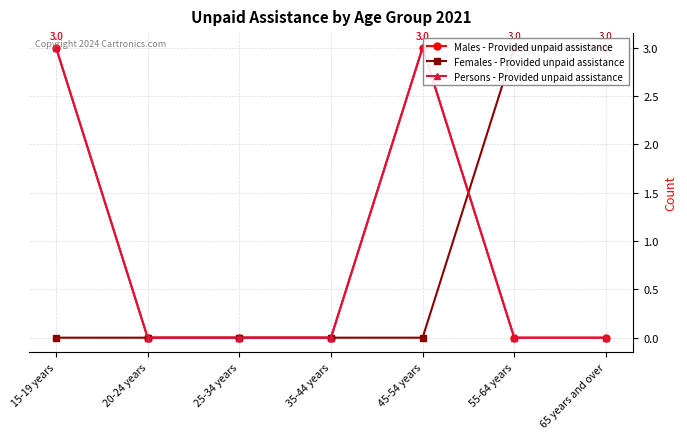

At which label does Persons - Provided unpaid assistance reach its minimum?

20-24 years